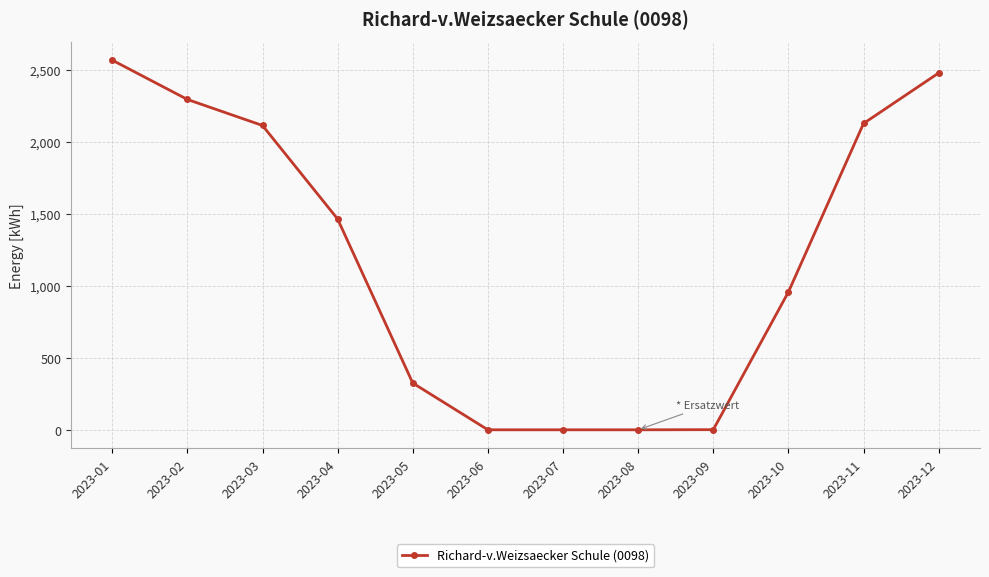

What is the greatest value displayed?

2569